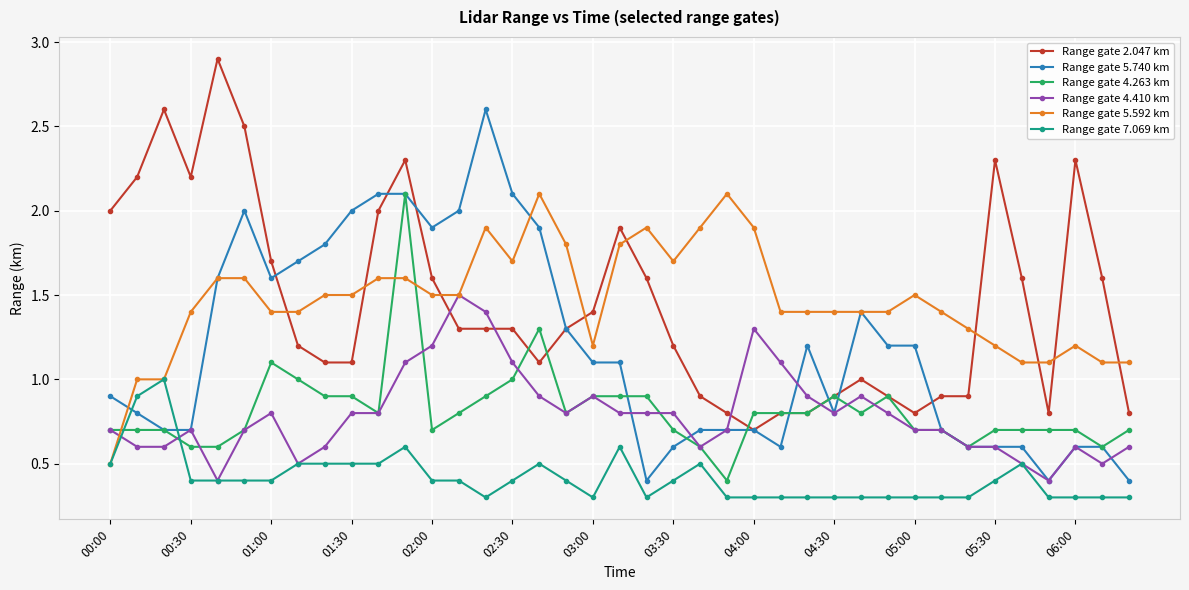

What is the value of the Range gate 4.410 km point at the 29th from the left?

0.9